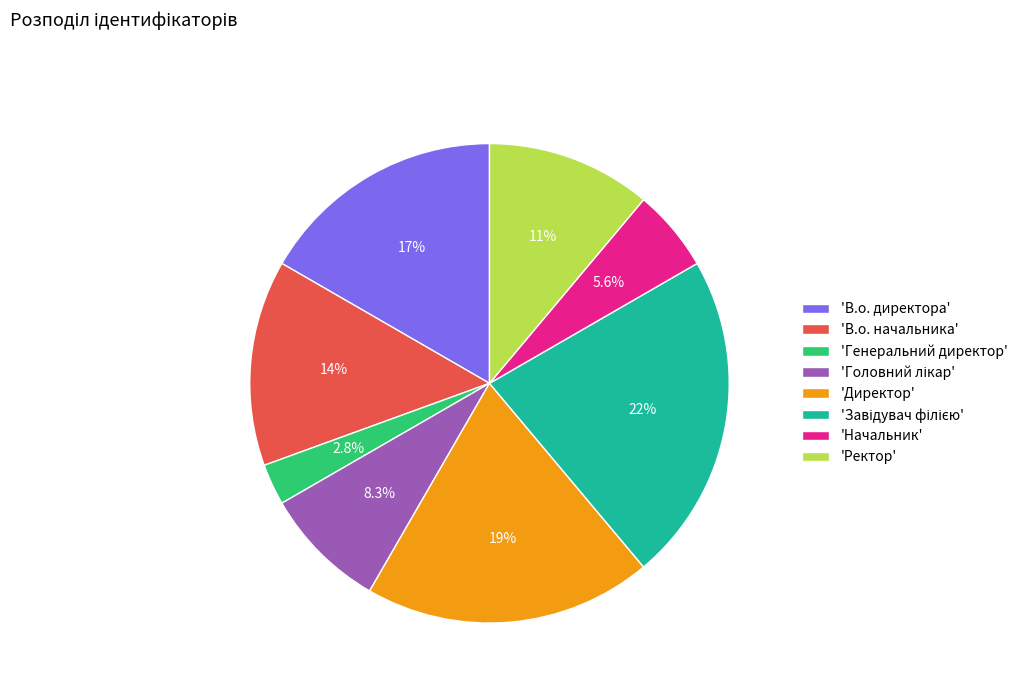

Combined, do 'Начальник' and 'Генеральний директор' account for over 50%?

No